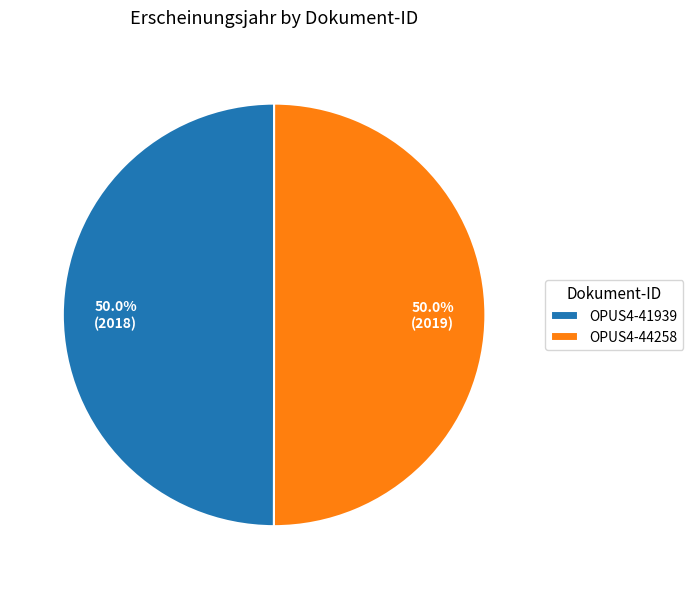

What percentage do OPUS4-41939 and OPUS4-44258 together represent?

100.0%